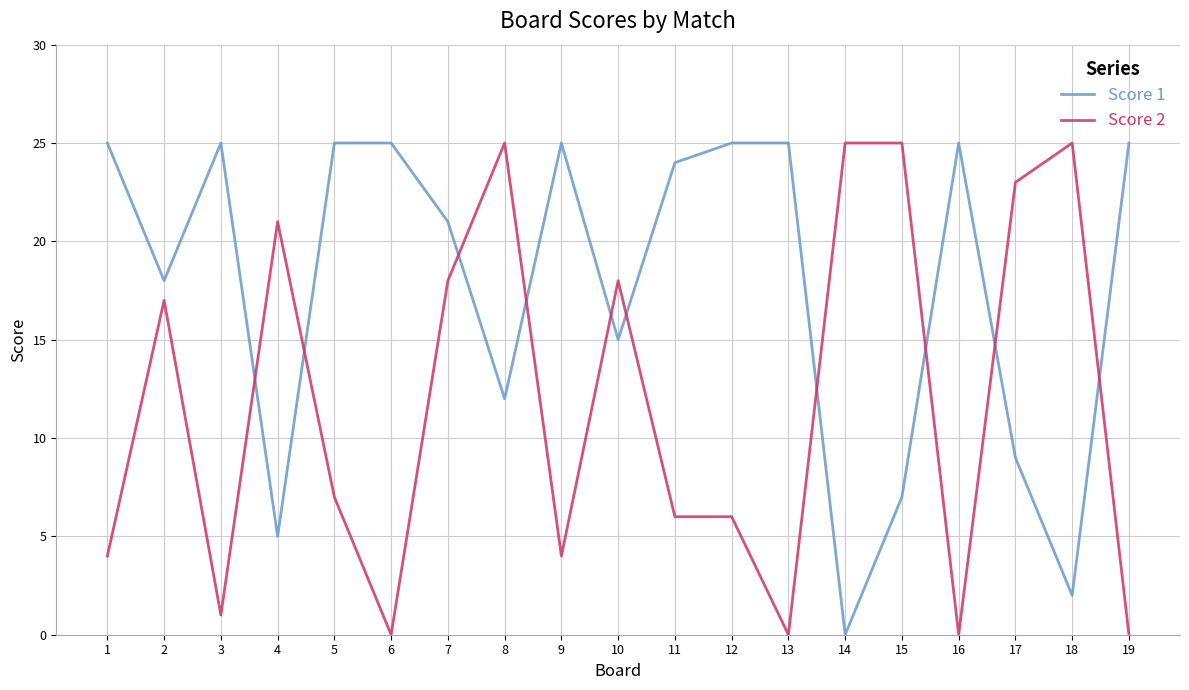

Which series ends up on top after the final intersection of Score 2 and Score 1?

Score 1